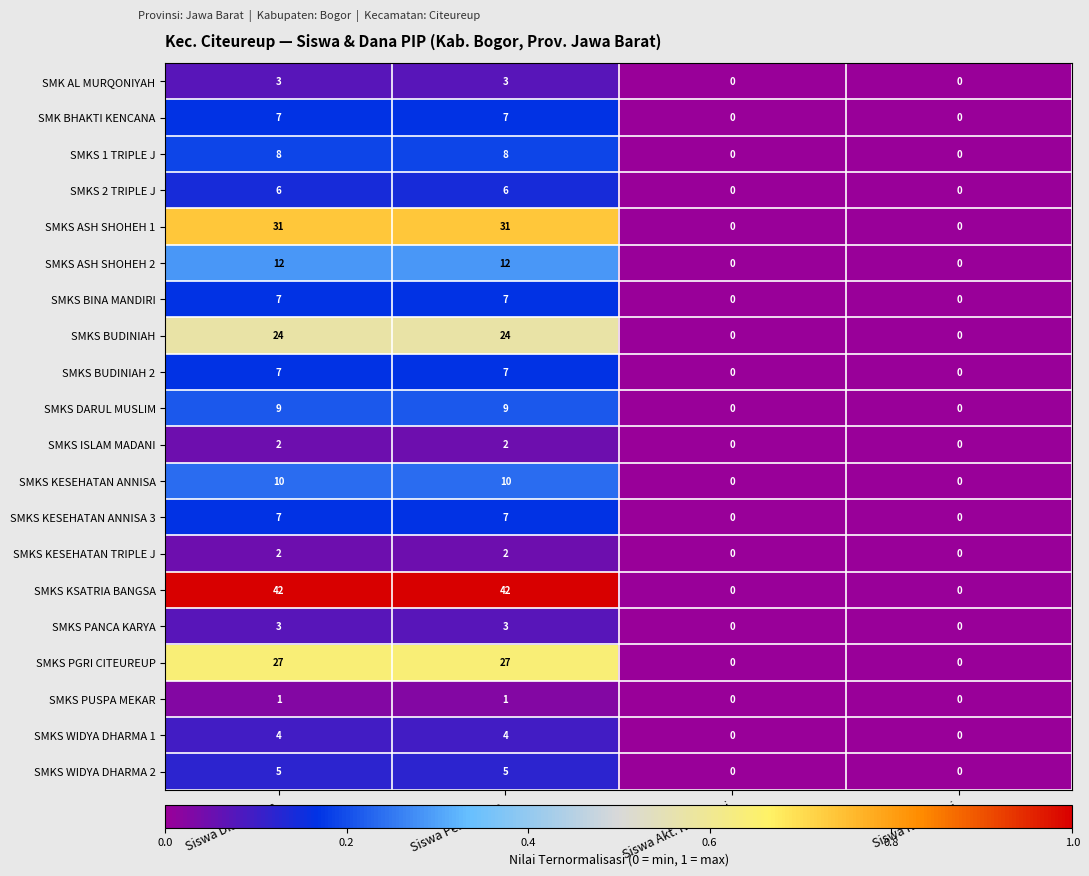

Which series has the largest range (max minus min)?

SMKS KSATRIA BANGSA